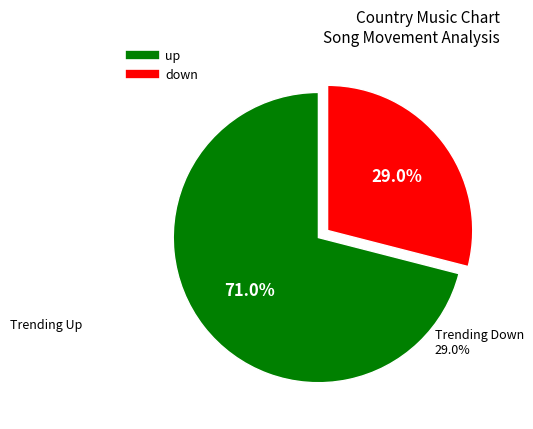

Does any single category account for the majority?

Yes